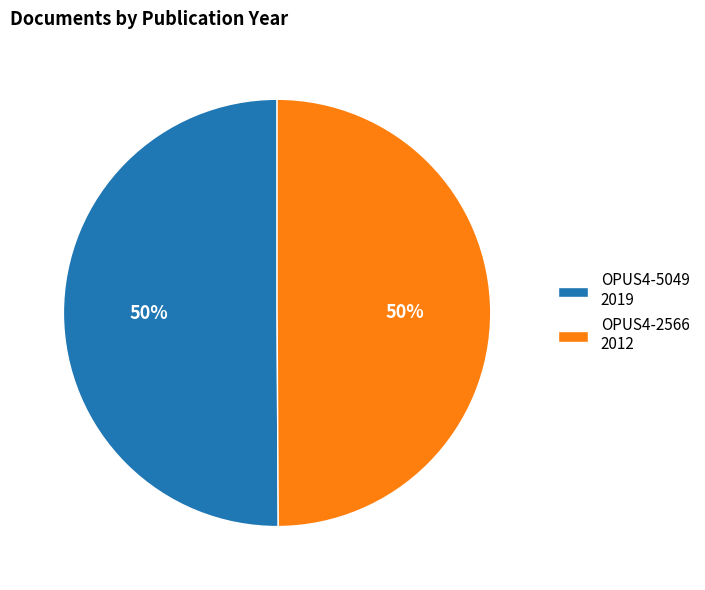

To the nearest percent, what percentage of the pie is OPUS4-2566 2012?

50%